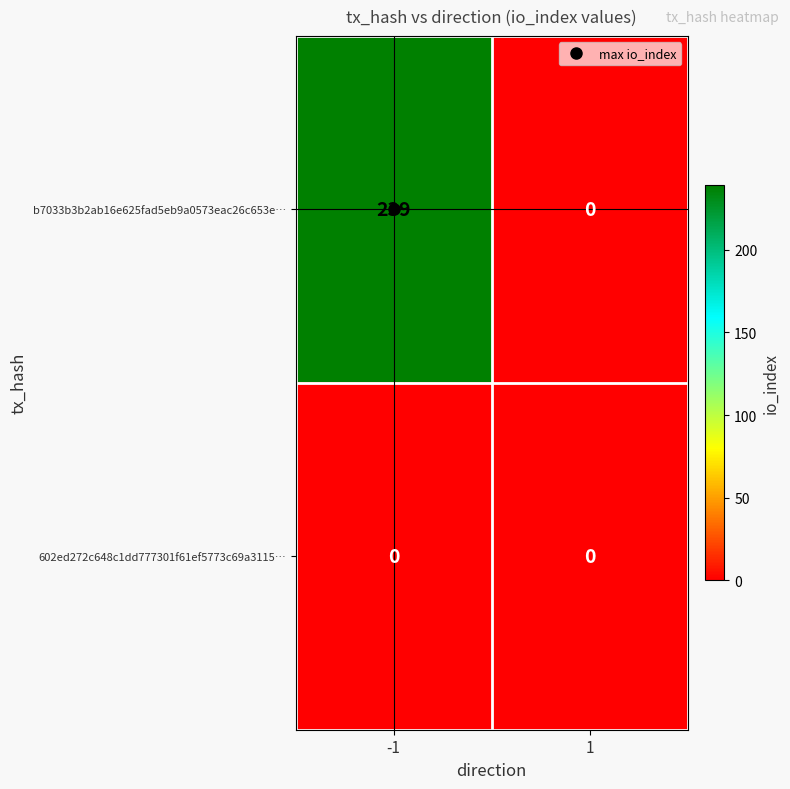

Rank the series by their average value, from lowest to highest.

602ed272c648c1dd777301f61ef5773c69a3115…, b7033b3b2ab16e625fad5eb9a0573eac26c653e…